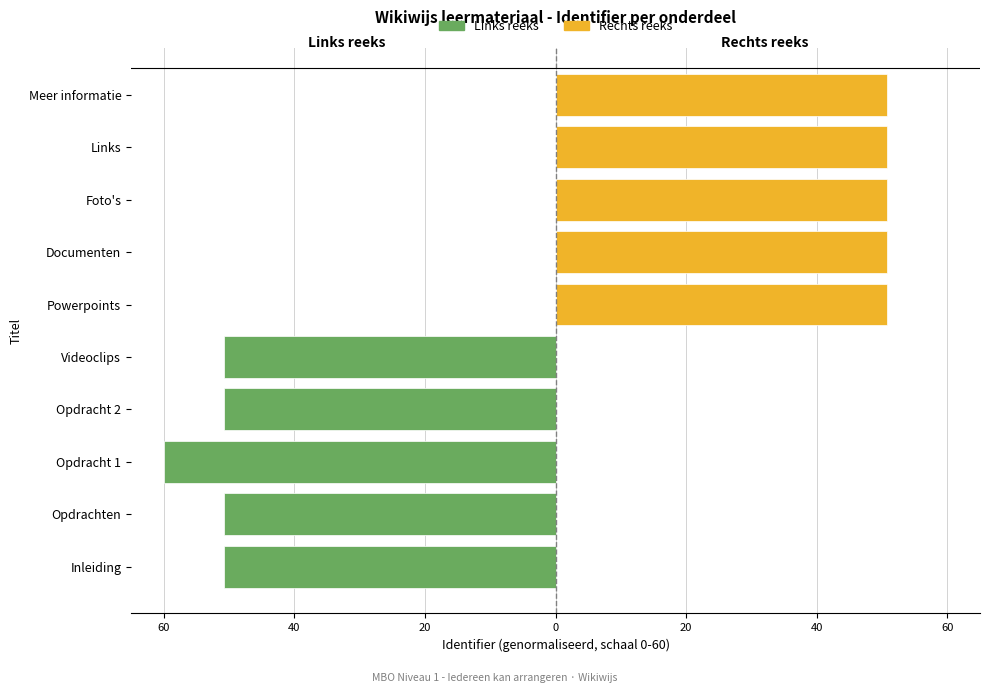

What is the spread (max minus min) of values at 20?

110.8